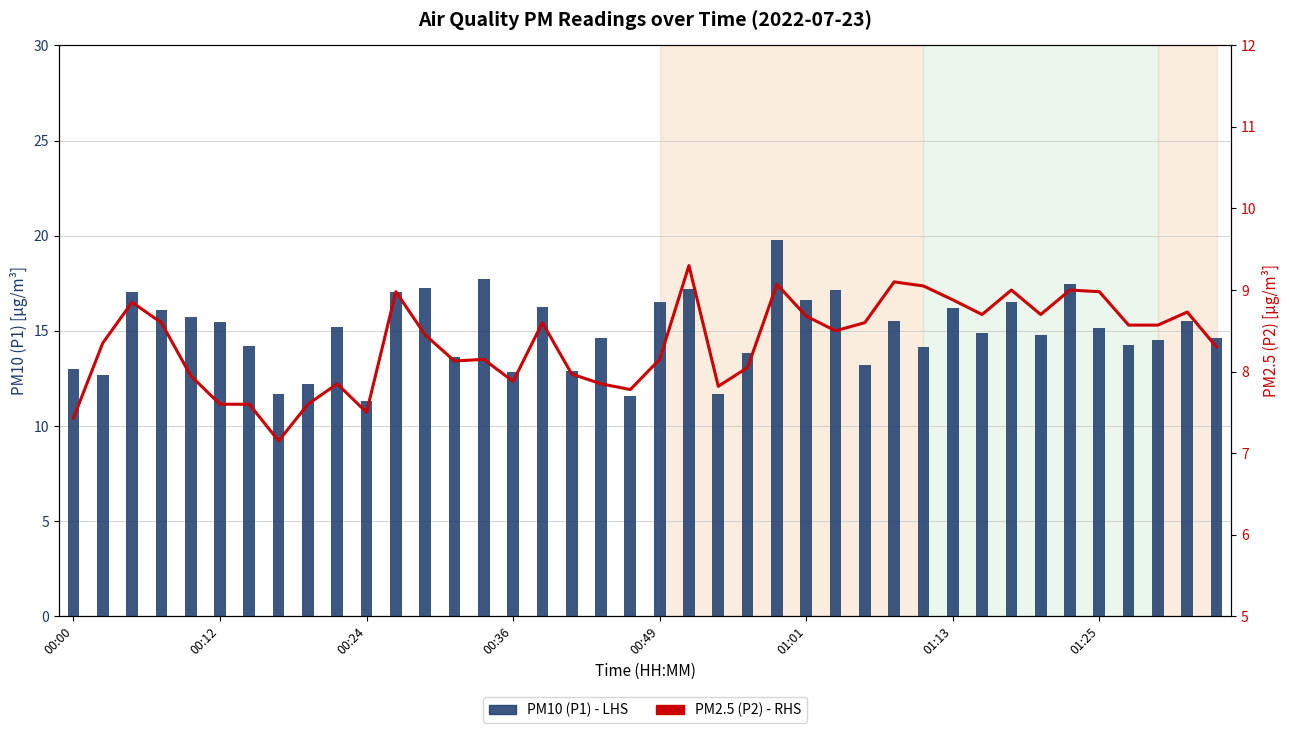

What is the difference between the maximum and second lowest values in the PM10 (P1) - LHS series?

8.2